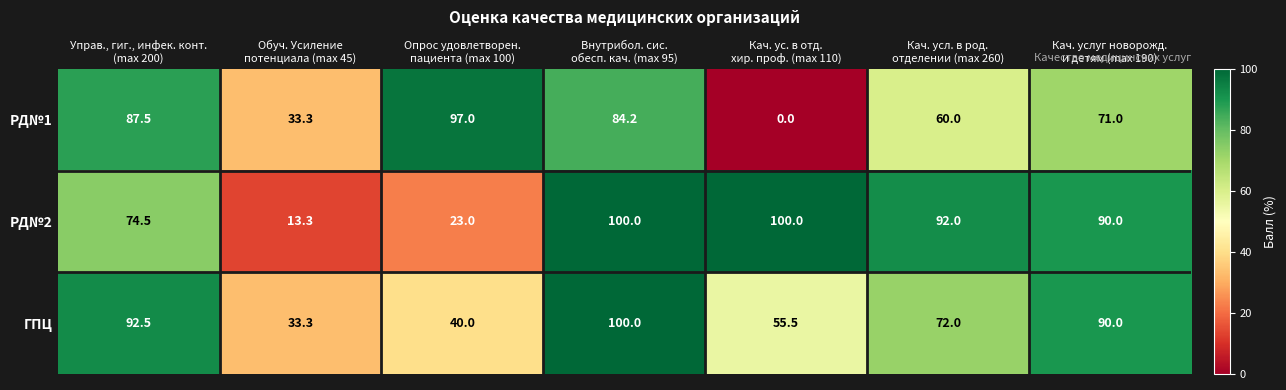

What is the difference between the maximum and minimum values in the ГПЦ series?

66.7